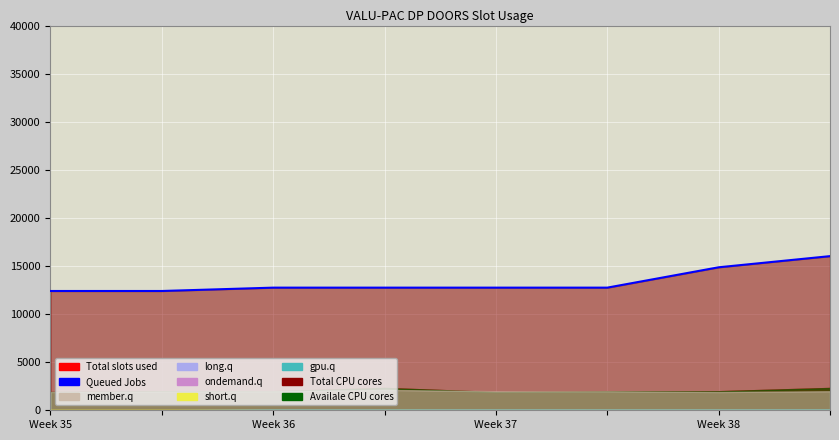

Which label corresponds to the smallest value in the chart?

Week 35